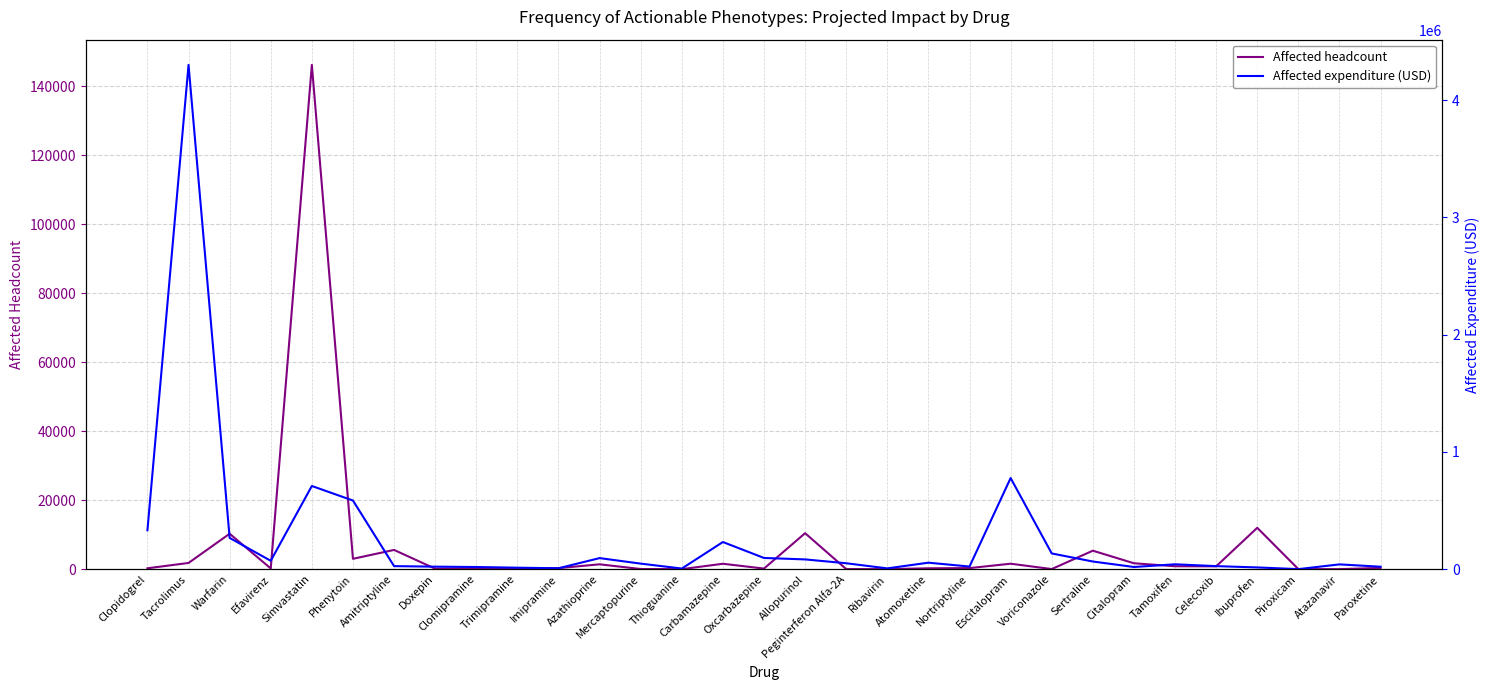

What is the difference between the Affected expenditure (USD) values at Trimipramine and Voriconazole?

121427